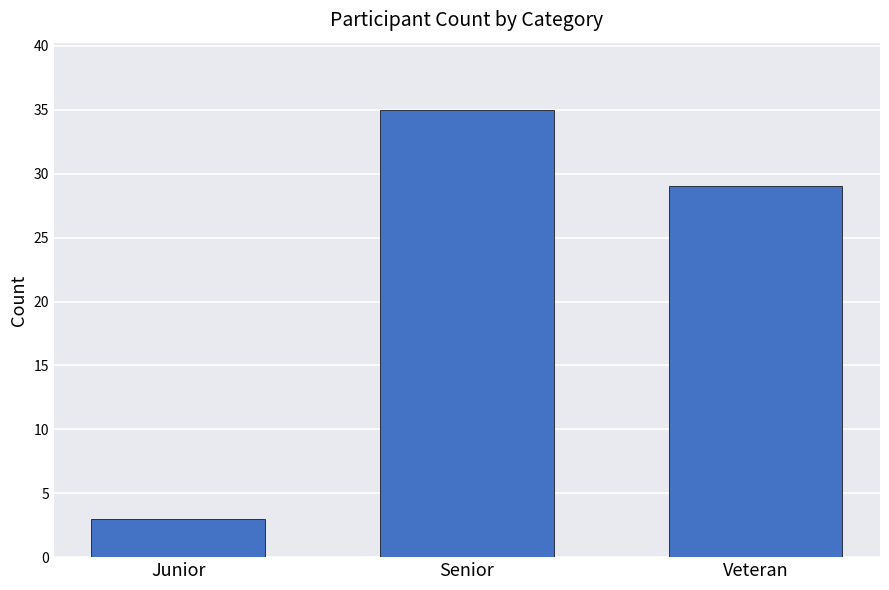

What is the maximum value shown in the chart?

35